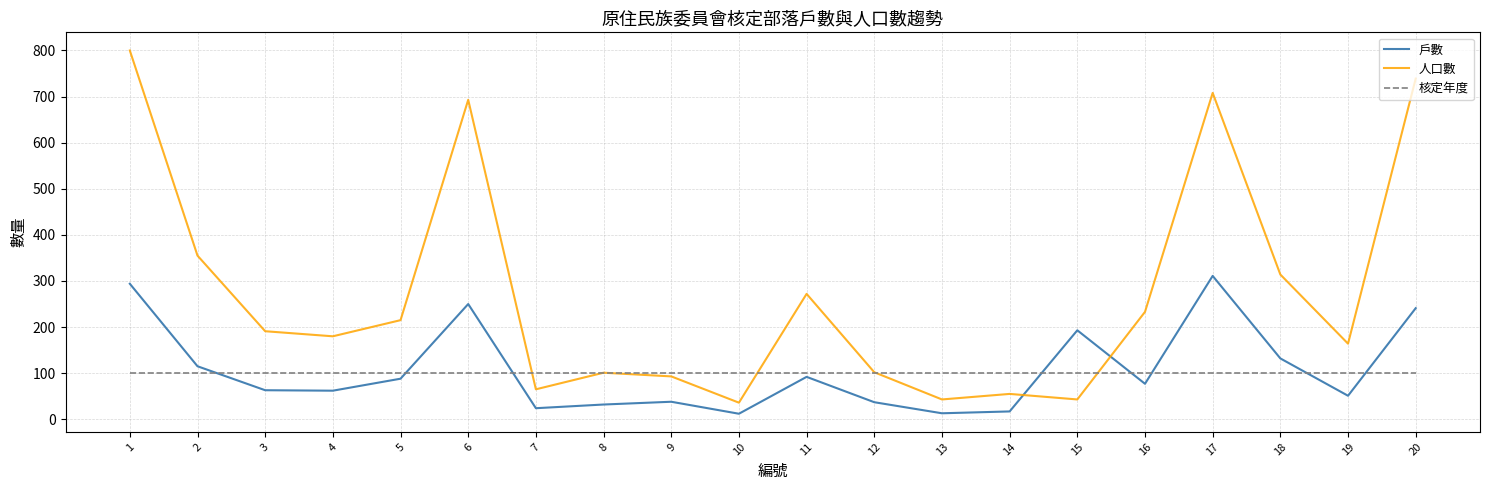

Which series changed the most between 5 and 12?

人口數